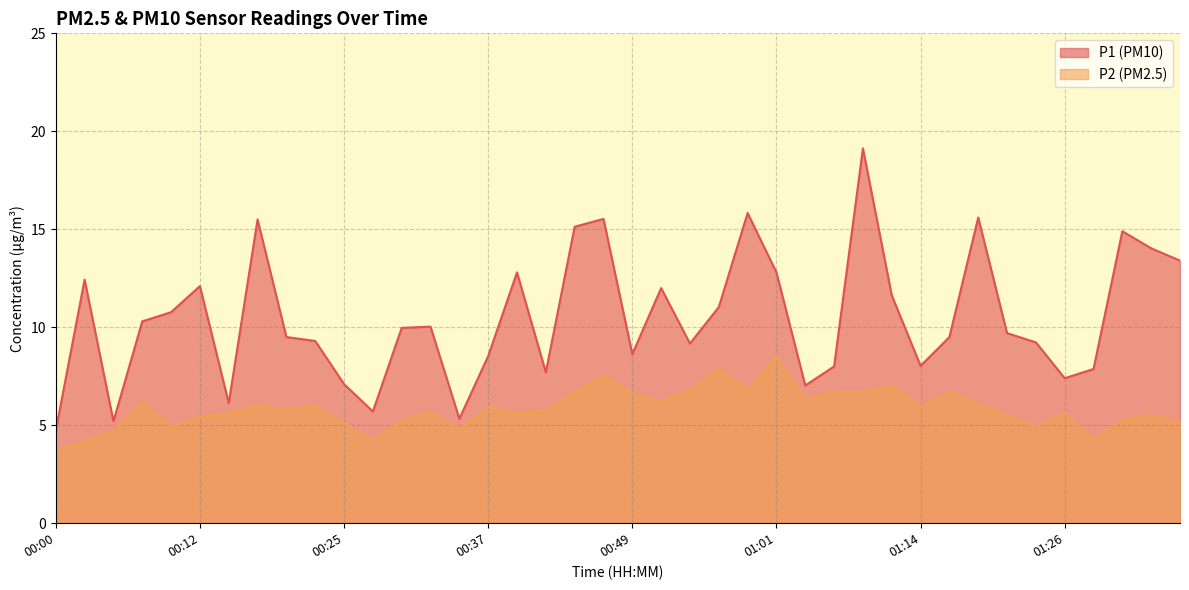

Reading left to right, transcribe all the data shown in this chart.

P1: 4.7	12.4	5.2	10.3	10.8	12.1	6.1	15.5	9.5	9.3	7.1	5.7	10.0	10.0	5.3	8.5	12.8	7.7	15.1	15.5	8.6	12.0	9.2	11.0	15.8	12.8	7.0	8.0	19.1	11.6	8.0	9.5	15.6	9.7	9.2	7.4	7.9	14.9	14.0	13.4
P2: 3.7	4.2	4.7	6.2	4.9	5.4	5.6	6.0	5.8	6.0	5.1	4.2	5.2	5.7	4.8	5.9	5.6	5.8	6.7	7.5	6.6	6.2	6.8	7.9	6.8	8.5	6.3	6.7	6.7	7.0	5.9	6.7	6.1	5.5	4.9	5.6	4.3	5.3	5.5	5.2